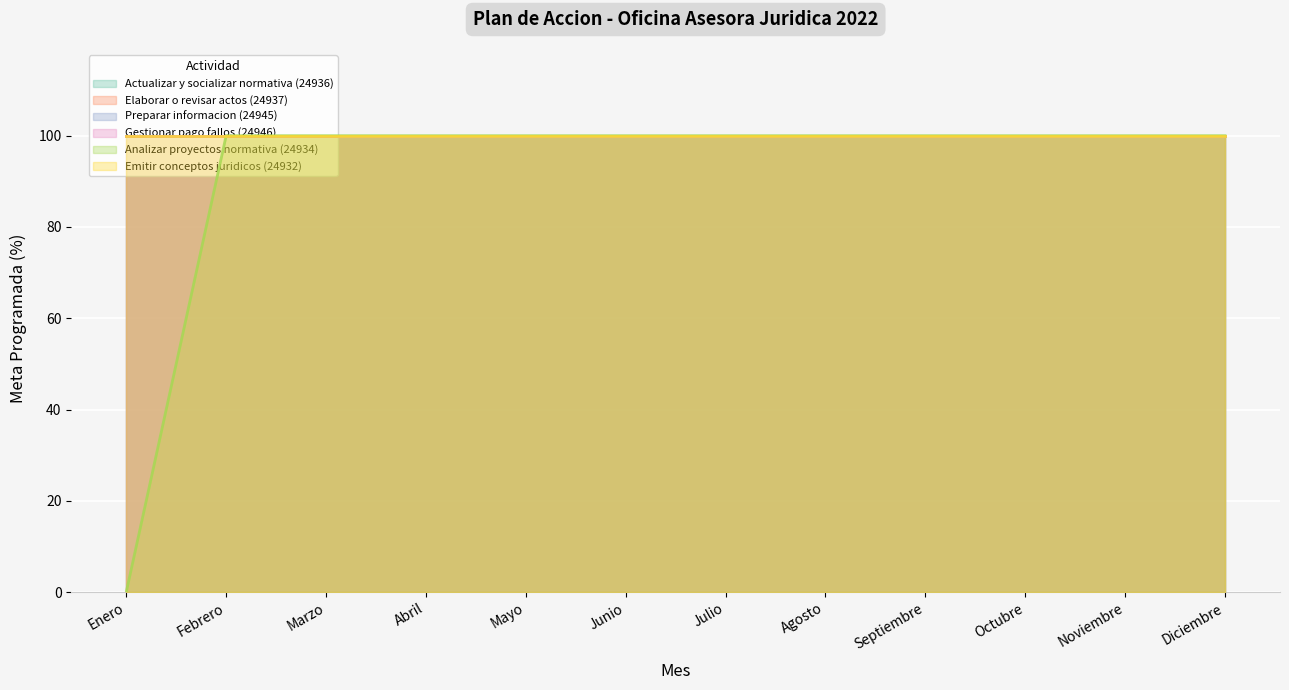

Between Enero and Julio, which is larger?

Enero